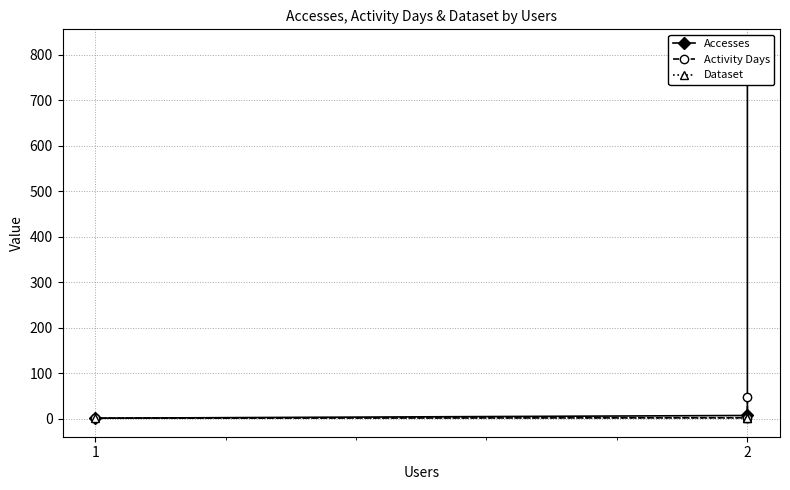

Rank the series by their maximum value, from lowest to highest.

Dataset, Activity Days, Accesses